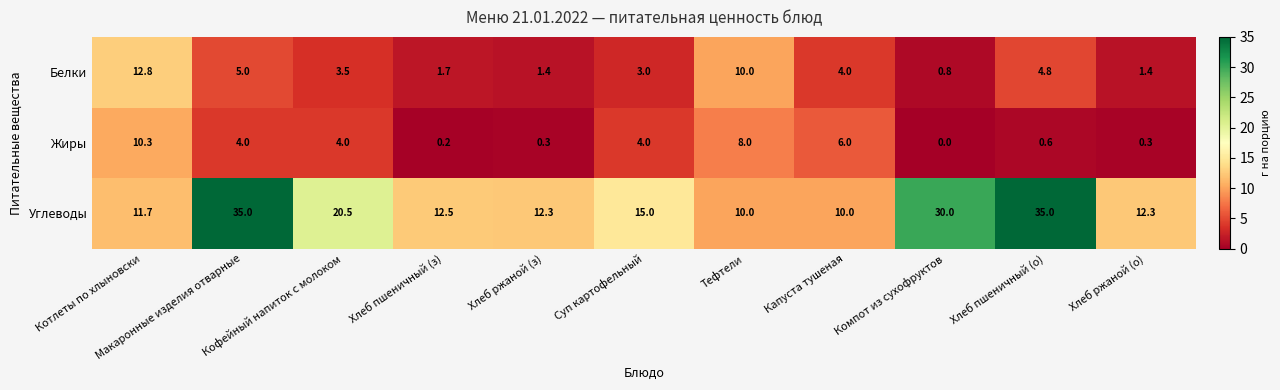

Rank the series by their maximum value, from lowest to highest.

Жиры, Белки, Углеводы